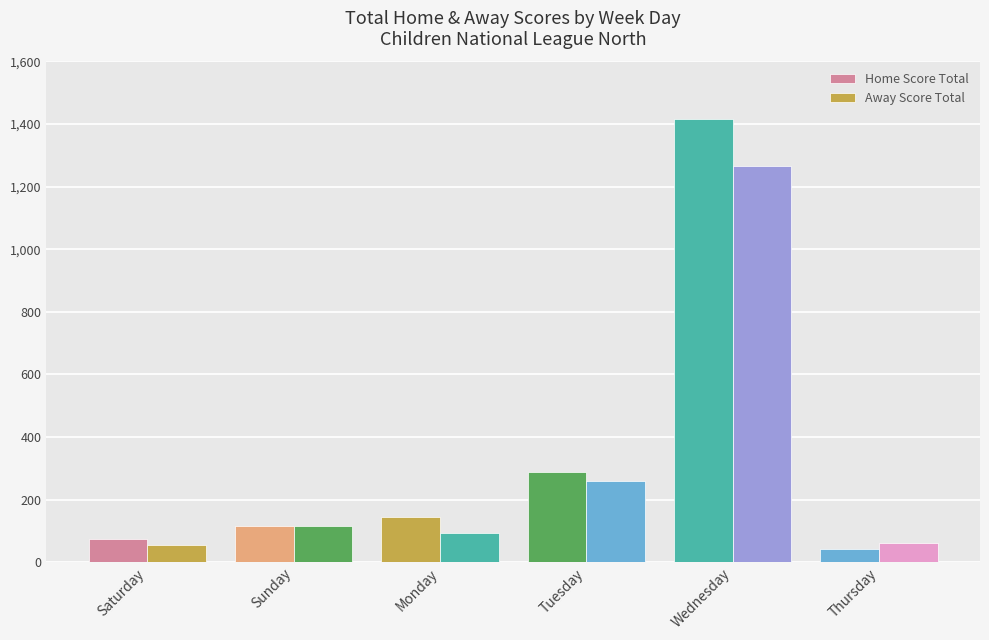

What is the average value of the Home Score Total series?

347